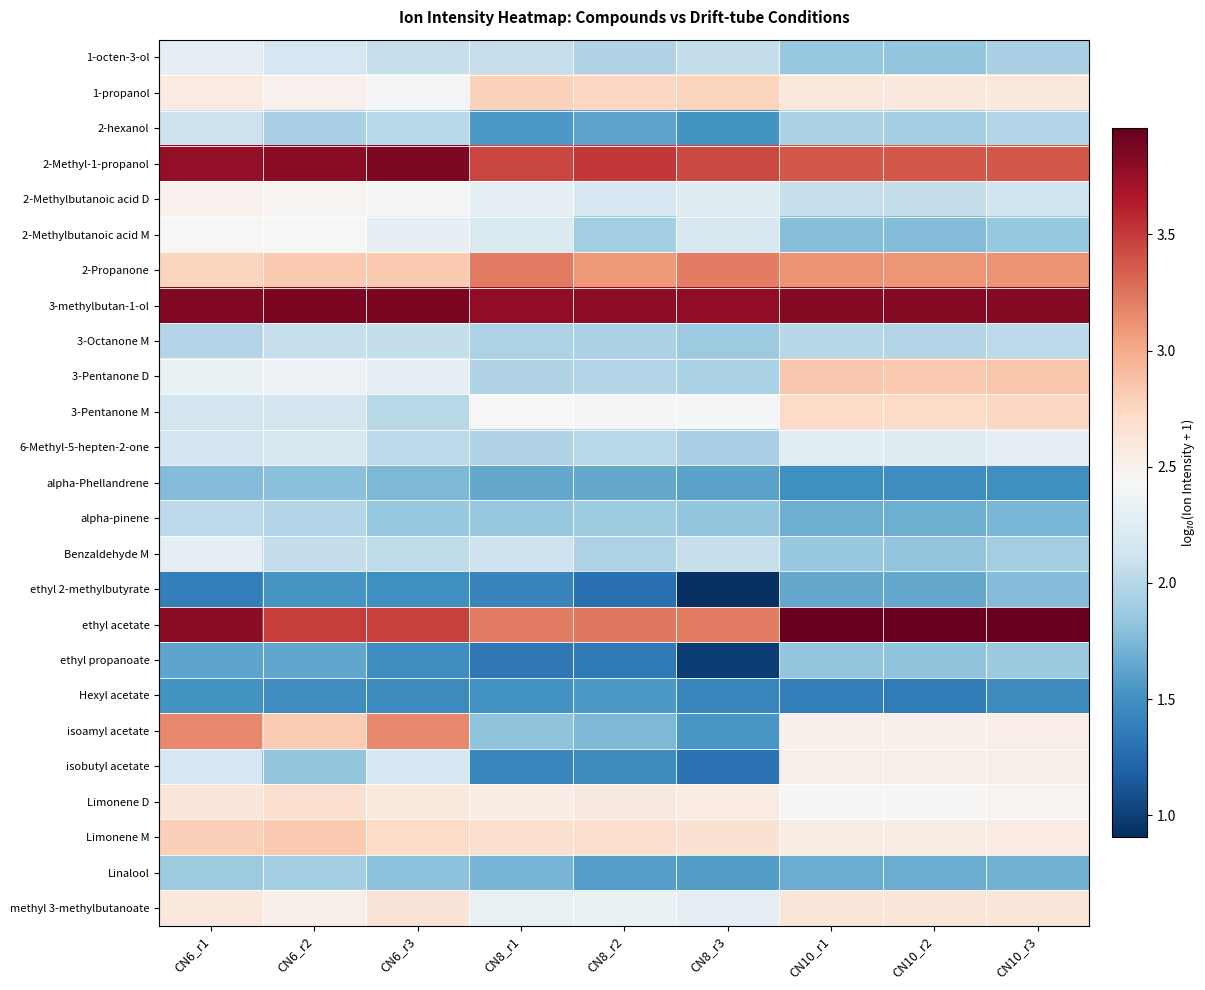

Which has a higher value, CN8_r3 or CN10_r3?

CN8_r3